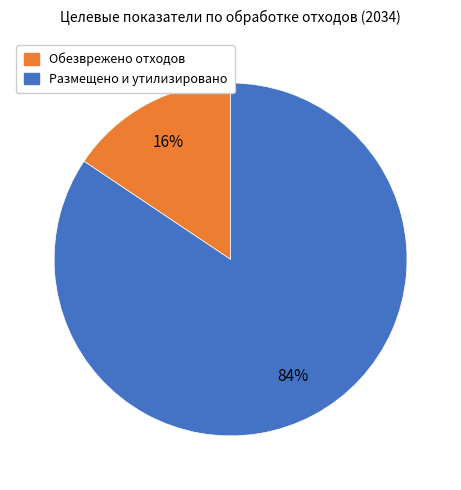

To the nearest percent, what is the average slice percentage?

50%